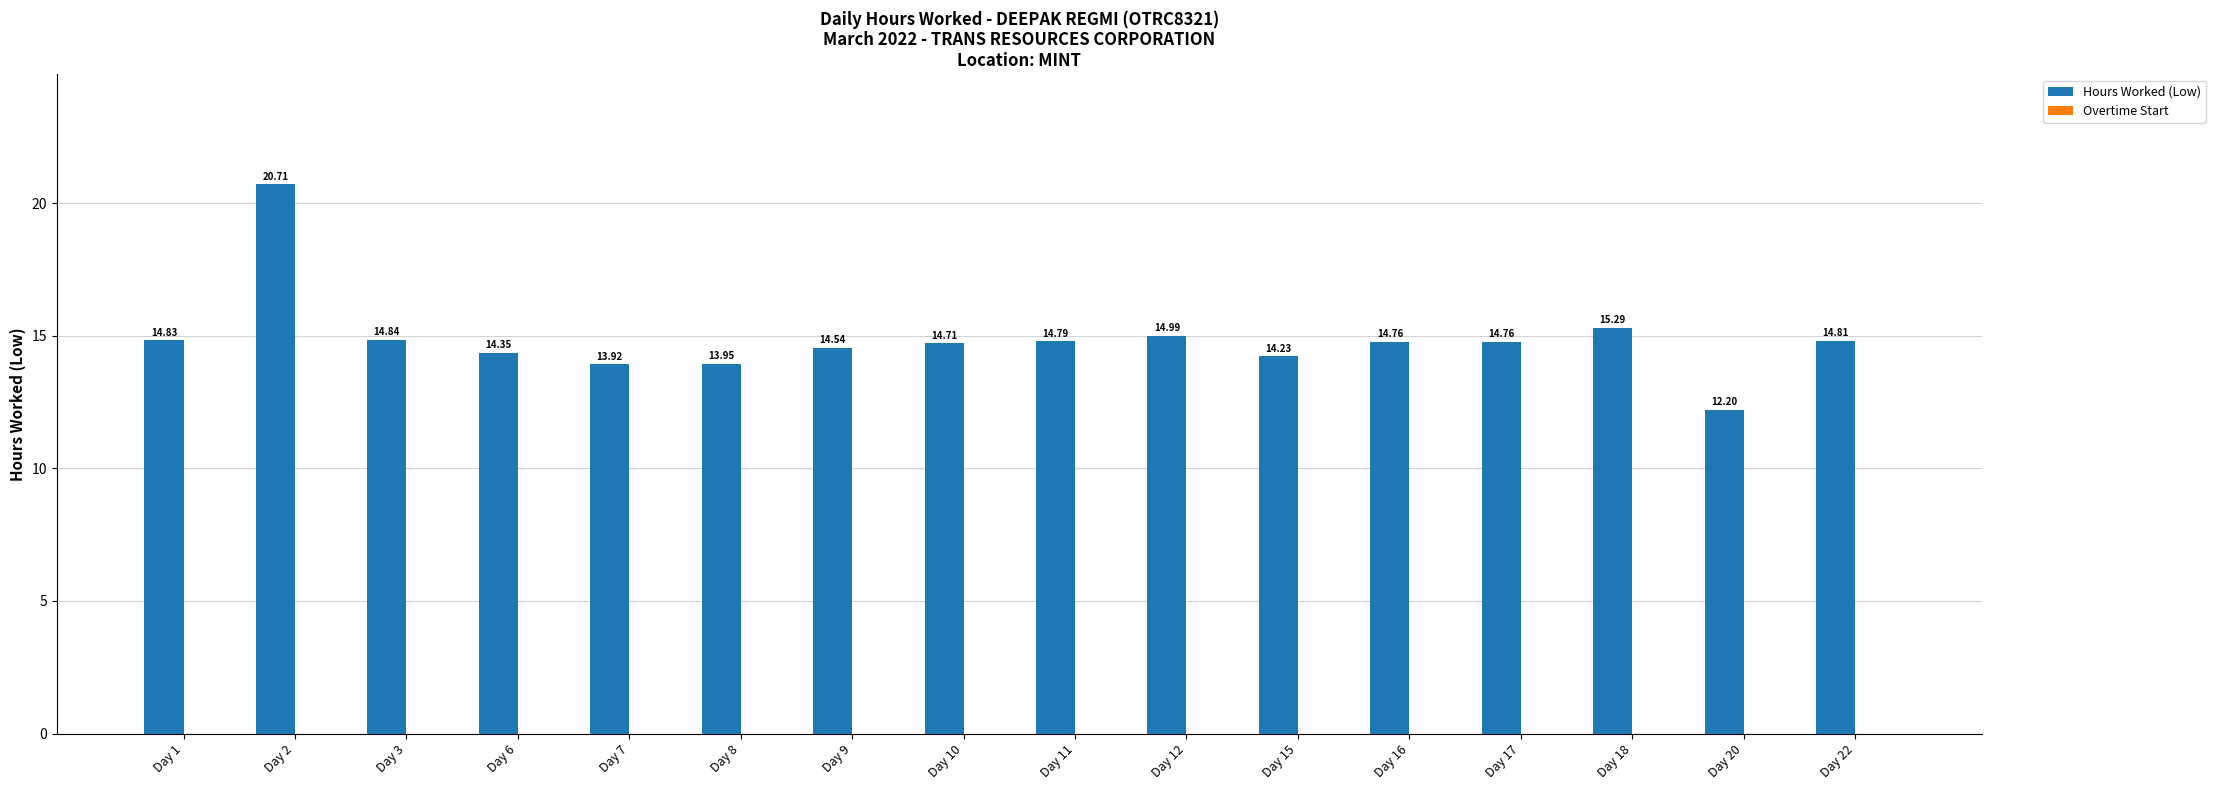

What is the change in value from Day 9 to Day 20?

-2.3